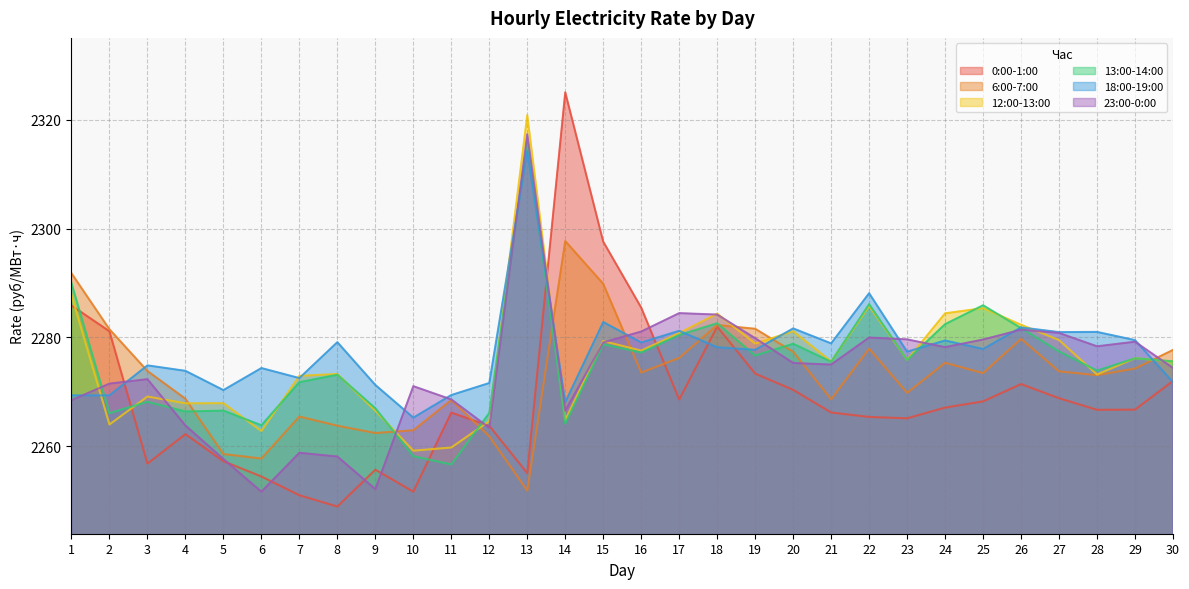

Reading left to right, transcribe all the data shown in this chart.

0:00-1:00: 2285.9	2281.1	2256.8	2262.2	2257.2	2254.4	2251.0	2248.9	2255.7	2251.6	2266.2	2263.7	2255.0	2325.1	2297.6	2285.5	2268.6	2282.0	2273.3	2270.4	2266.2	2265.4	2265.1	2267.1	2268.2	2271.4	2268.8	2266.7	2266.7	2272.0
6:00-7:00: 2291.8	2281.5	2273.8	2268.7	2258.6	2257.7	2265.4	2263.8	2262.4	2262.9	2268.5	2261.8	2251.8	2297.7	2289.9	2273.5	2276.2	2282.3	2281.6	2277.4	2268.6	2277.9	2269.8	2275.3	2273.4	2279.7	2273.8	2273.1	2274.3	2277.7
12:00-13:00: 2287.8	2264.0	2269.1	2267.9	2267.9	2262.8	2272.9	2273.3	2266.5	2259.2	2259.8	2264.6	2320.9	2264.8	2279.3	2277.6	2280.8	2284.4	2278.9	2281.1	2275.6	2285.8	2275.9	2284.4	2285.4	2282.3	2279.5	2273.2	2276.2	2275.6
13:00-14:00: 2290.0	2266.1	2268.2	2266.4	2266.5	2263.8	2271.8	2273.1	2267.0	2258.2	2256.6	2266.1	2315.9	2264.1	2278.7	2277.2	2280.4	2282.6	2276.7	2278.8	2275.5	2286.1	2275.9	2282.4	2285.9	2281.7	2277.4	2273.9	2276.2	2275.6
18:00-19:00: 2269.3	2269.3	2274.9	2273.9	2270.3	2274.4	2272.5	2279.1	2271.3	2265.2	2269.4	2271.6	2314.2	2268.1	2282.8	2279.1	2281.2	2278.2	2277.7	2281.6	2278.9	2288.1	2277.4	2279.4	2277.9	2281.8	2281.0	2281.0	2279.5	2271.8
23:00-0:00: 2268.5	2271.5	2272.3	2263.8	2257.6	2251.6	2258.8	2258.1	2252.1	2271.0	2268.6	2263.4	2317.3	2266.5	2279.1	2281.1	2284.5	2284.2	2279.8	2275.3	2275.0	2280.0	2279.6	2278.2	2279.6	2281.4	2280.8	2278.4	2279.2	2274.4